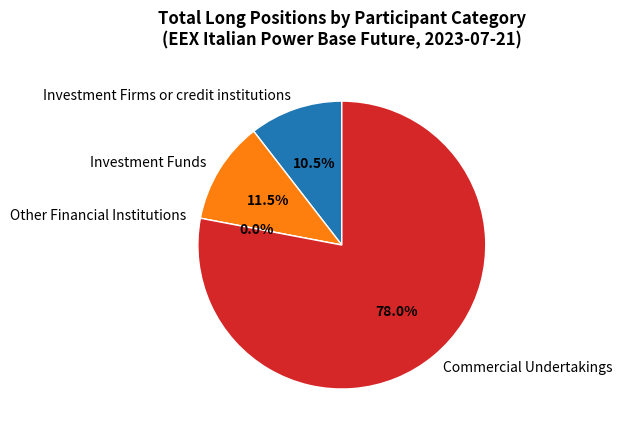

Which category accounts for the majority?

Commercial Undertakings